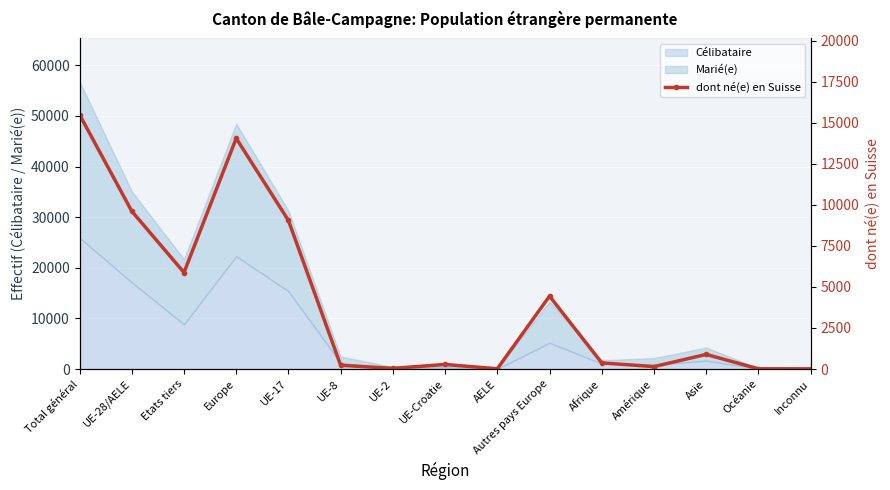

Reading left to right, list all the values displayed in this chart.

15486	9610	5876	14048	9045	229	41	279	16	4438	373	149	890	14	12